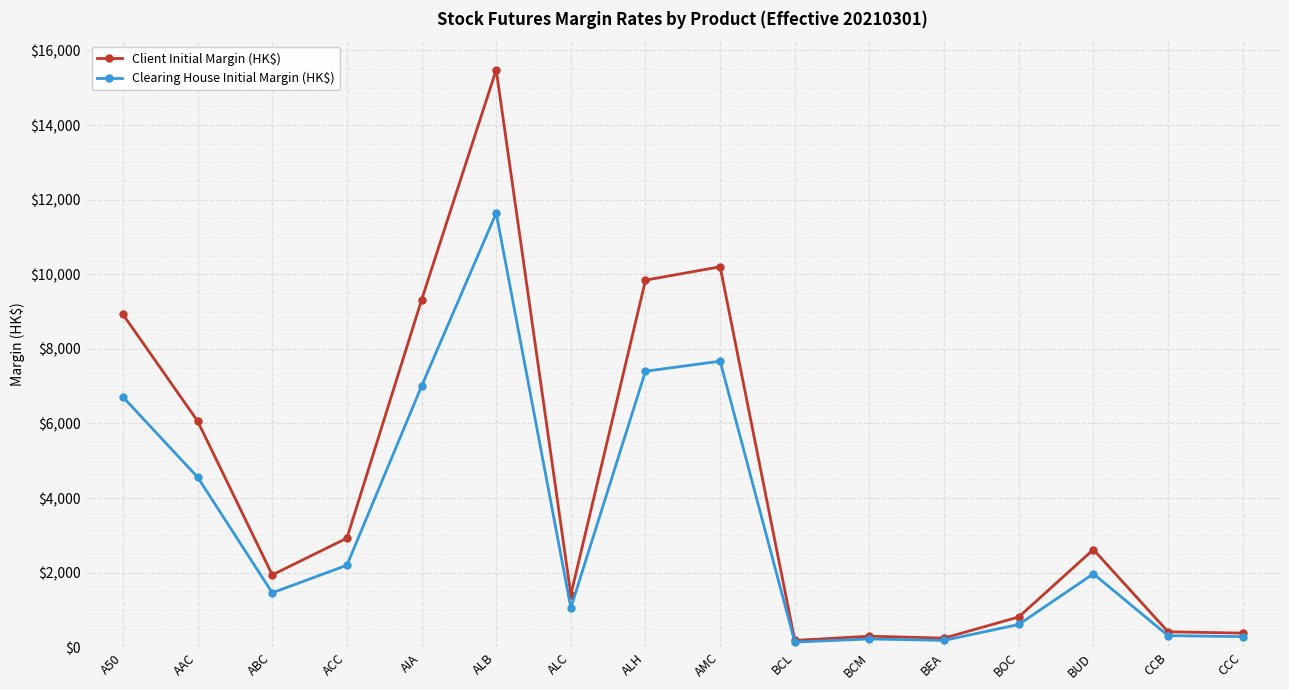

At which category does the chart reach its peak across all series?

ALB